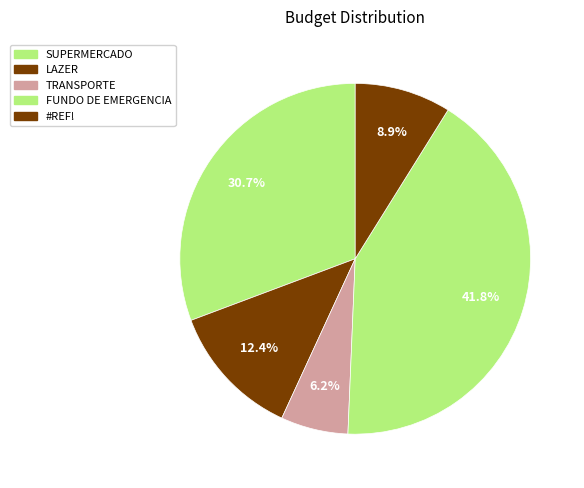

To the nearest percent, what is the average slice percentage?

20%